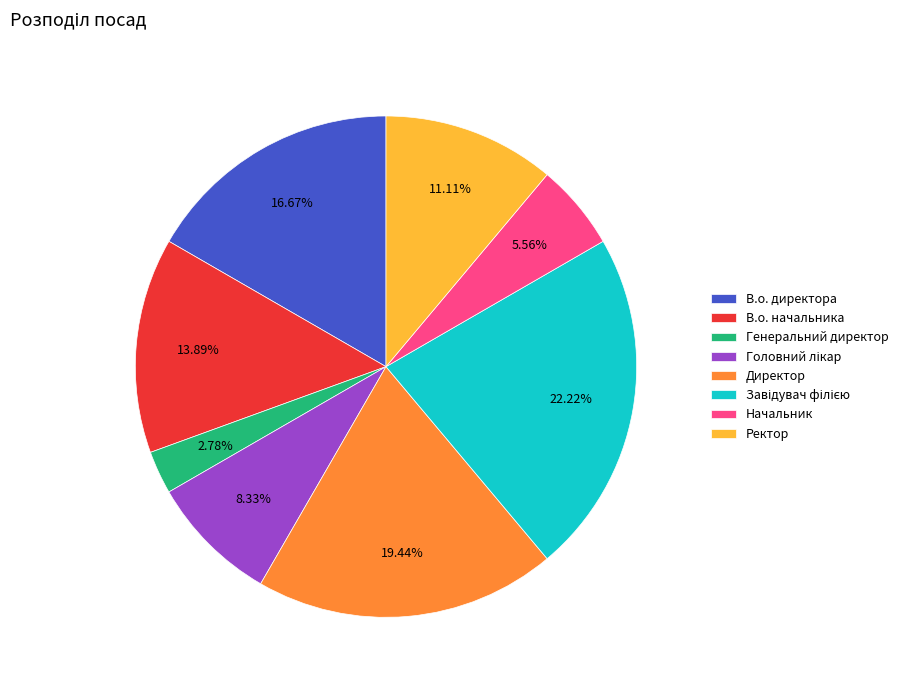

The В.о. начальника slice represents 14% of the pie. True or false?

True